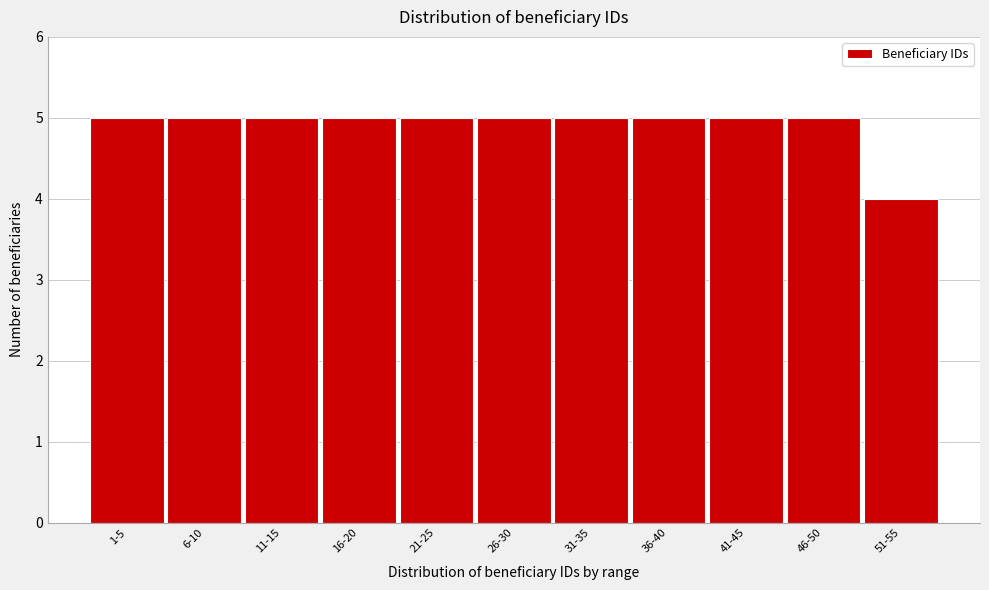

Reading left to right, what are all the values shown in this chart?

5	5	5	5	5	5	5	5	5	5	4